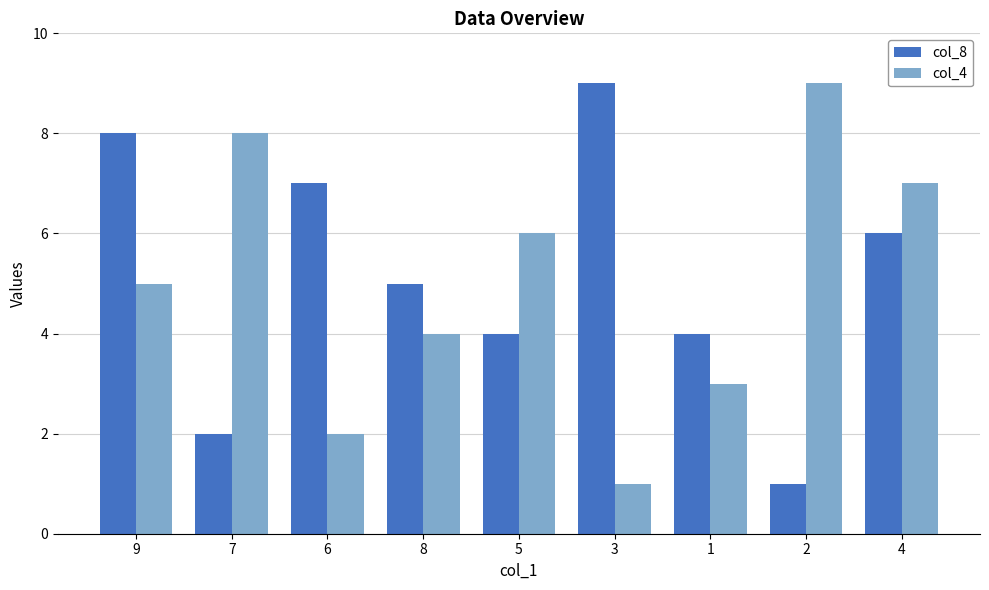

At 2, list the series in order from smallest to largest.

col_8, col_4